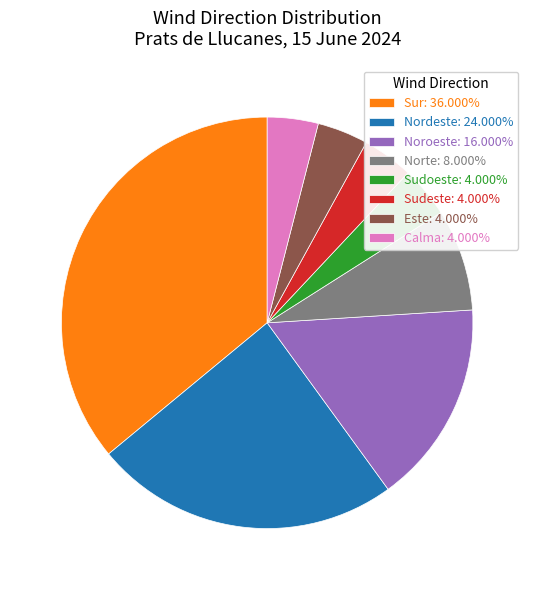

What is the ratio of the value at Norte: 8.000% to the value at Noroeste: 16.000%?

0.5